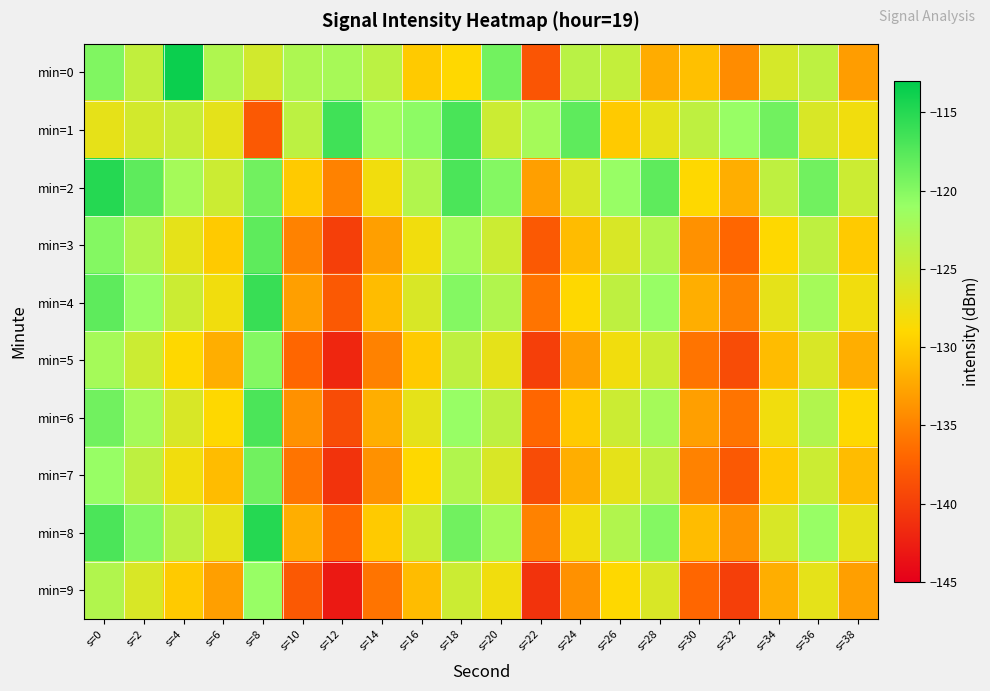

At which category is the sum across all series the highest?

s=0